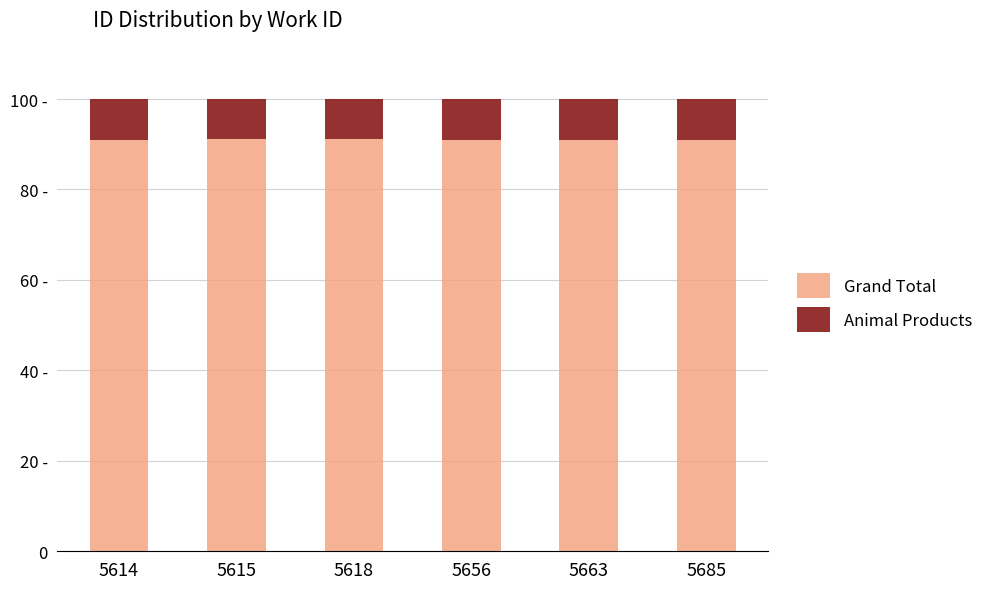

What is the sum of all Grand Total values?

546.2